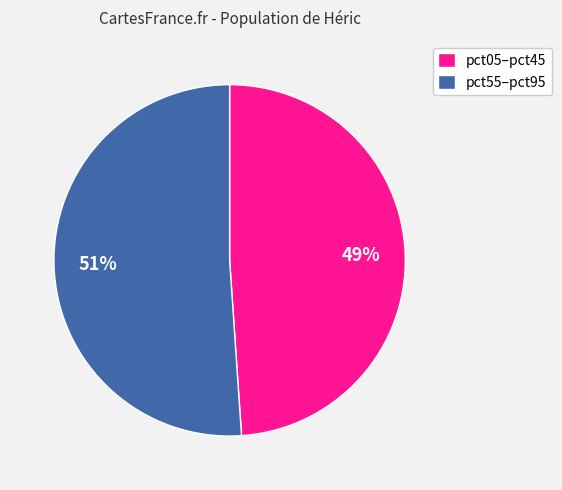

Is it true that pct55–pct95 is 63% of the pie?

False